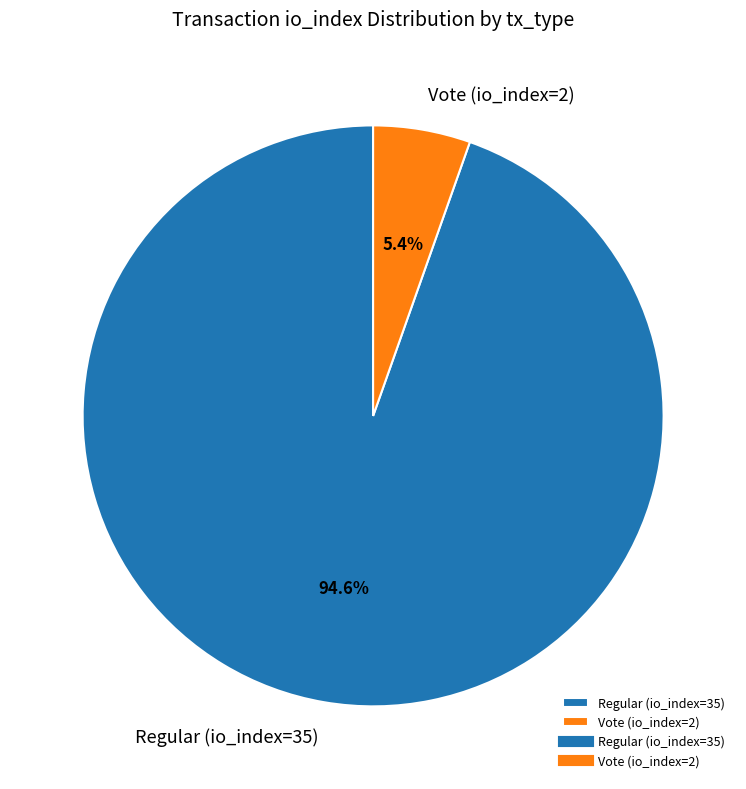

Which category has the smallest portion of the pie?

Vote (io_index=2)